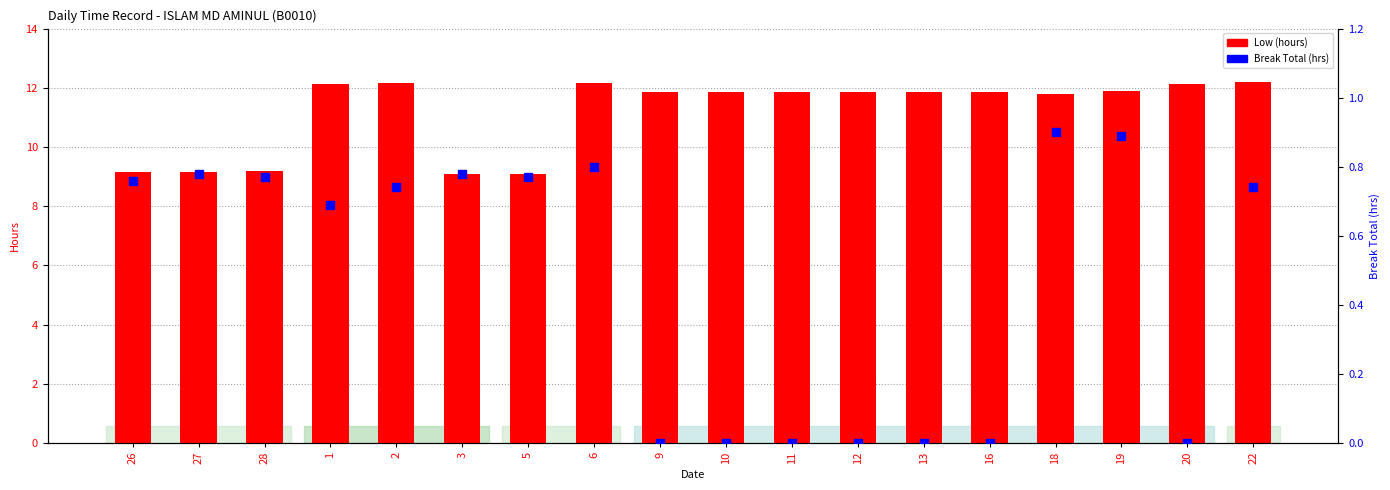

Which series reaches the maximum Y coordinate?

Low (hours)